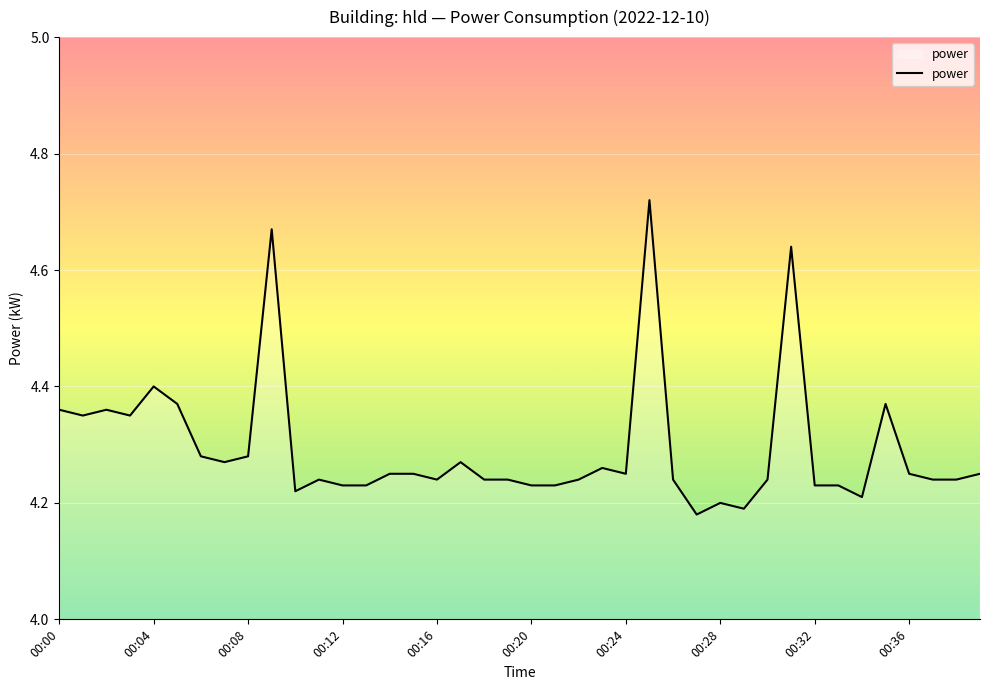

What is the difference between the maximum and minimum values?

0.5